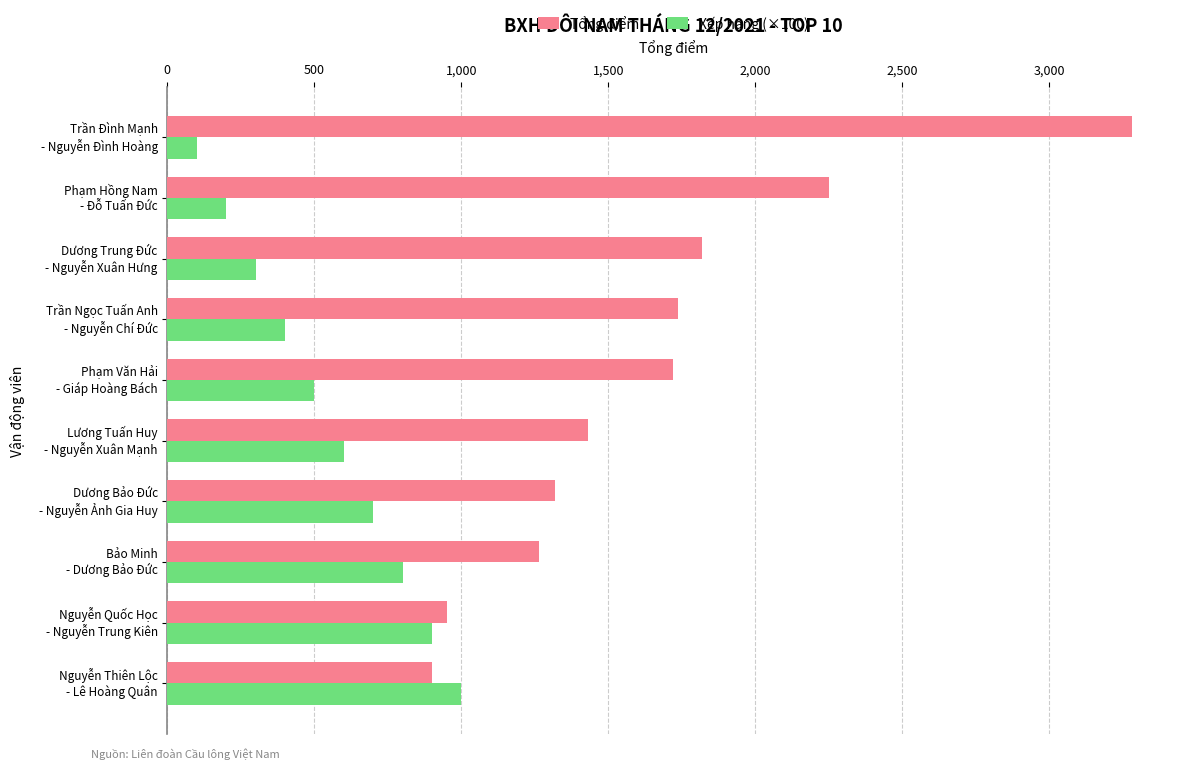

Rank the series by their maximum value, from lowest to highest.

Xếp hạng (×100), Tổng điểm